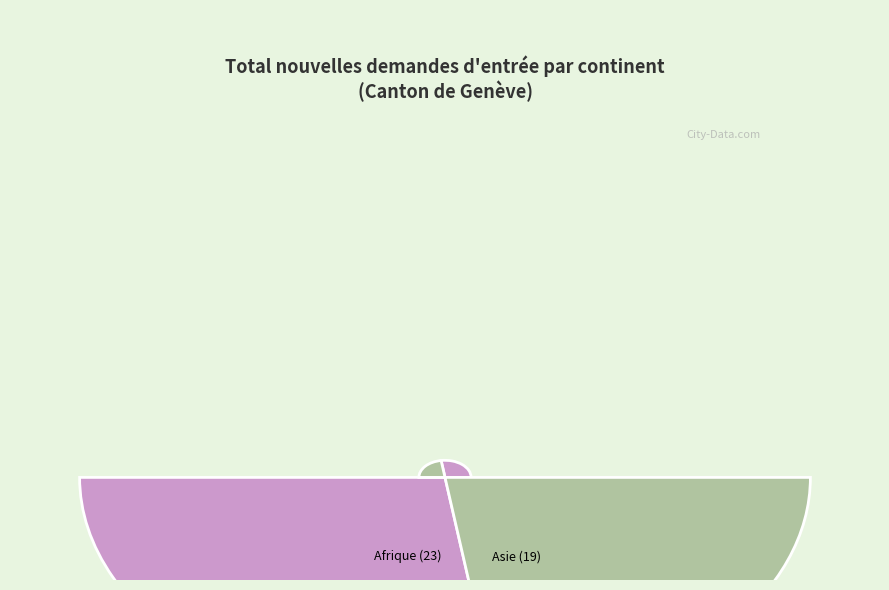

Which category accounts for the majority?

Afrique